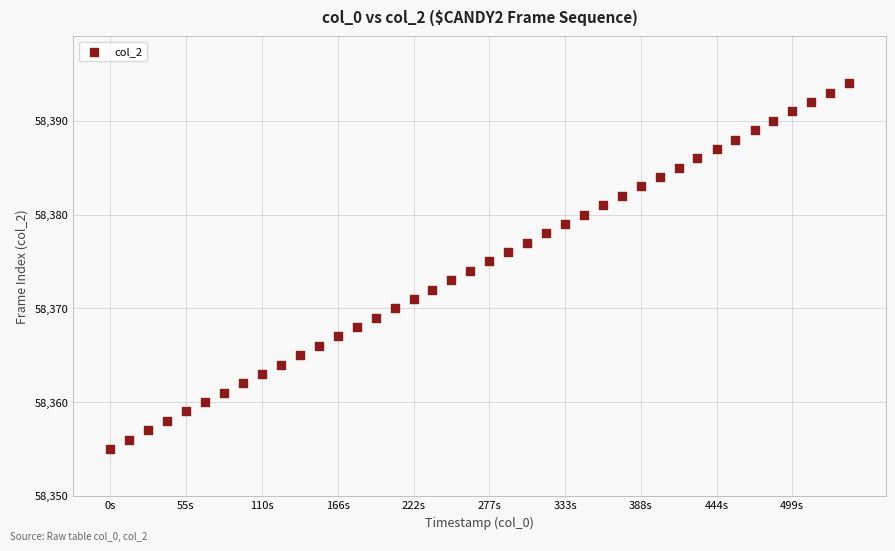

What is the range of Y values (max minus min)?

39